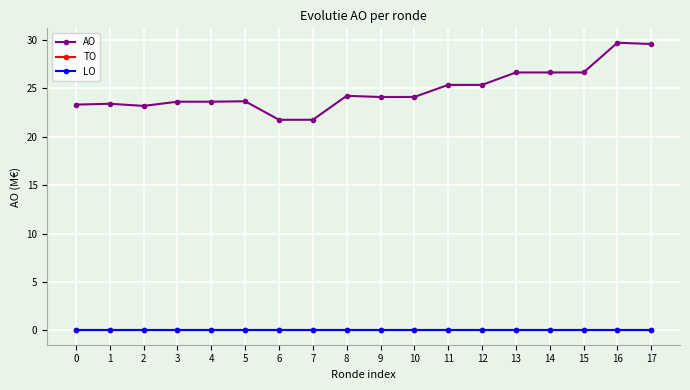

Does the chart have visible grid lines?

Yes